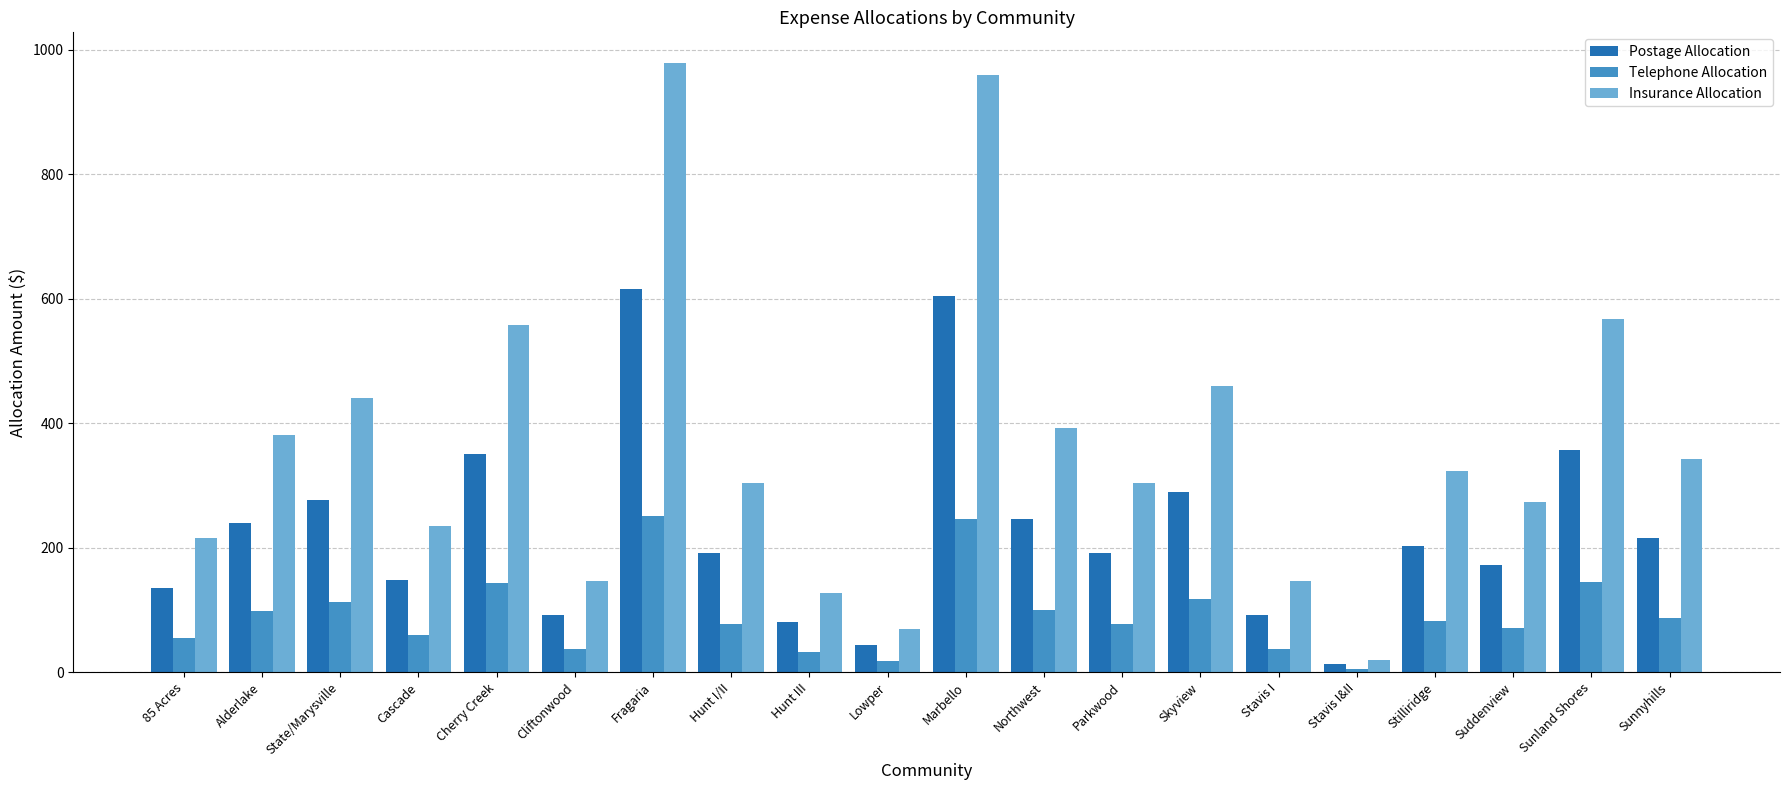

What is the label of the 3rd bar from the right?

Suddenview